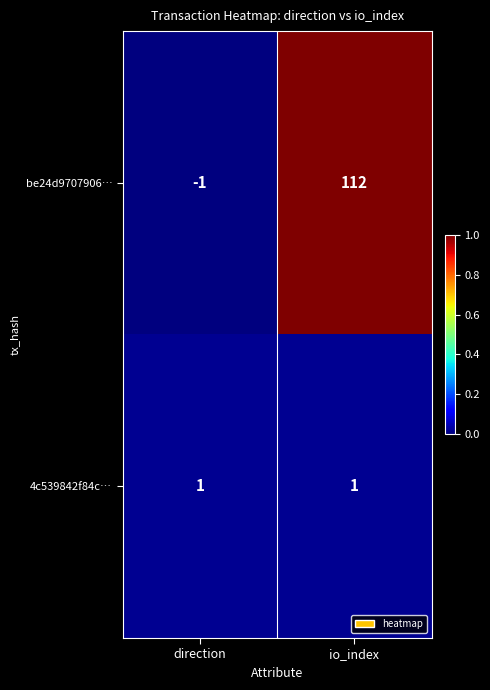

Which category has the highest value in the be24d9707906… series?

io_index